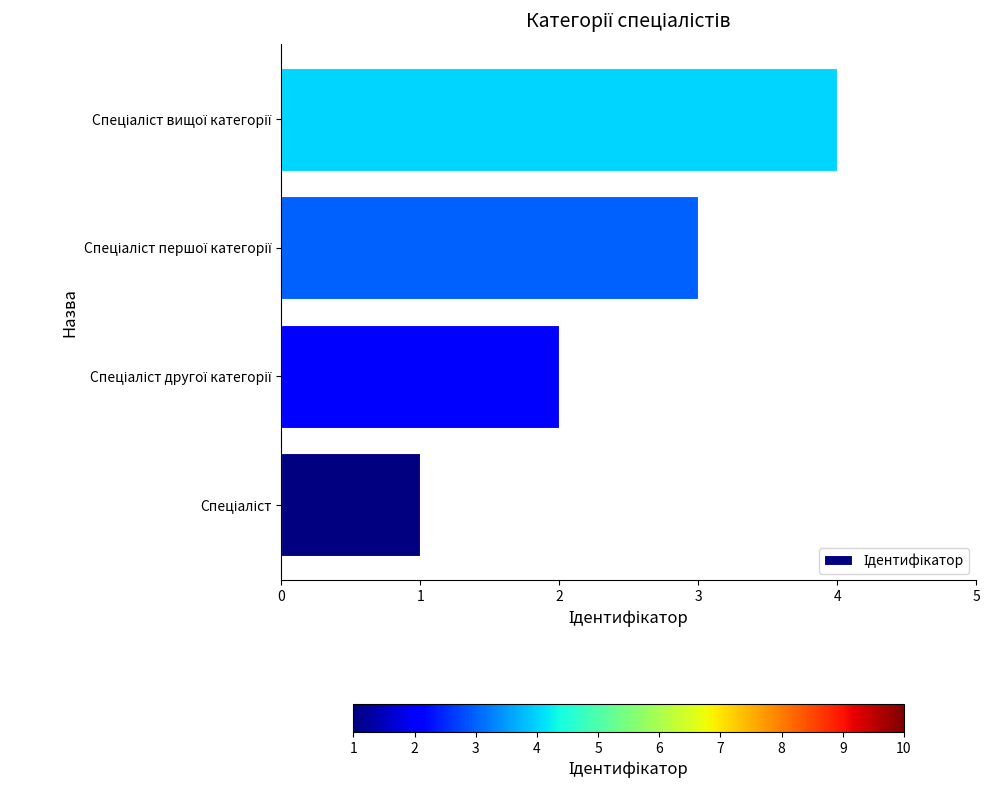

What is the sum of all values?

10